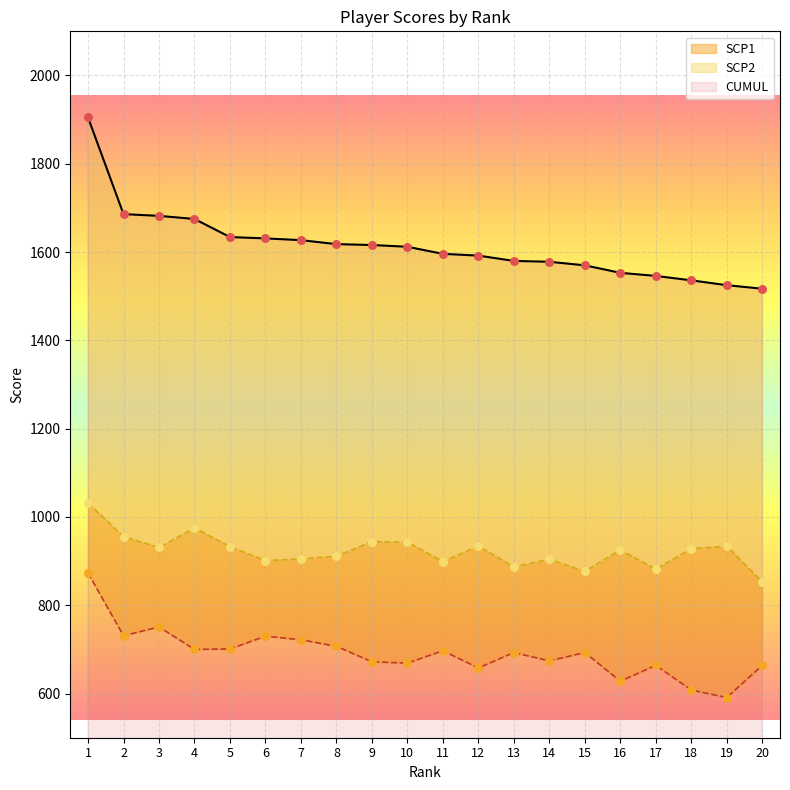

Is the value of SCP1 at 8 greater than the value of SCP2 at 2?

No